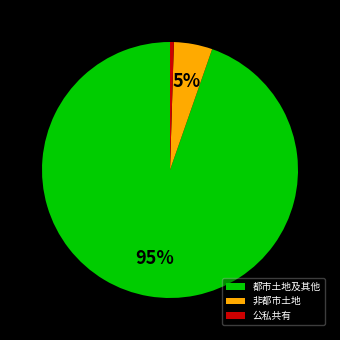

To the nearest percent, what is the average slice percentage?

33%